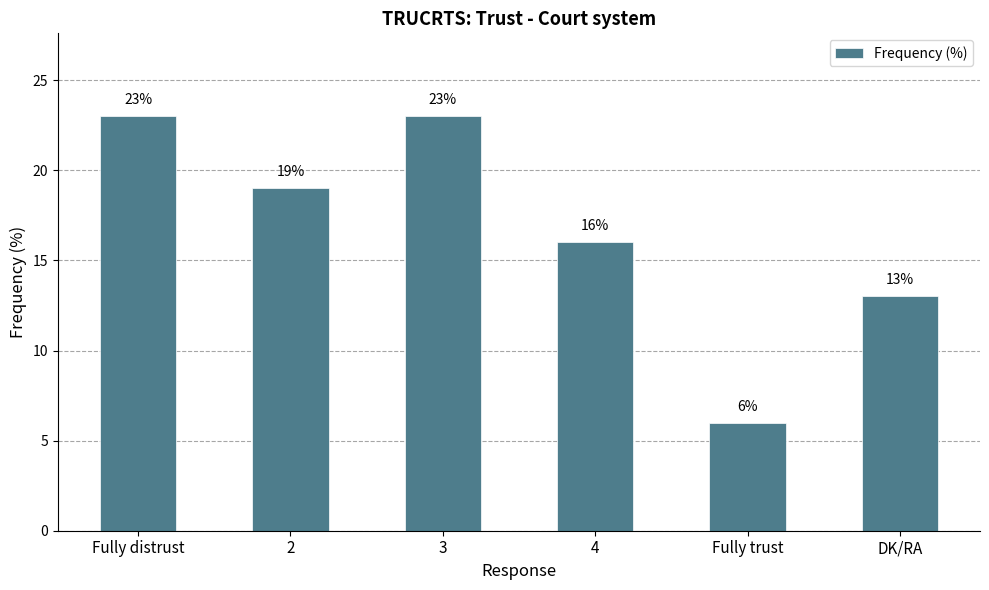

What is the change in value from 2 to 3?

+4